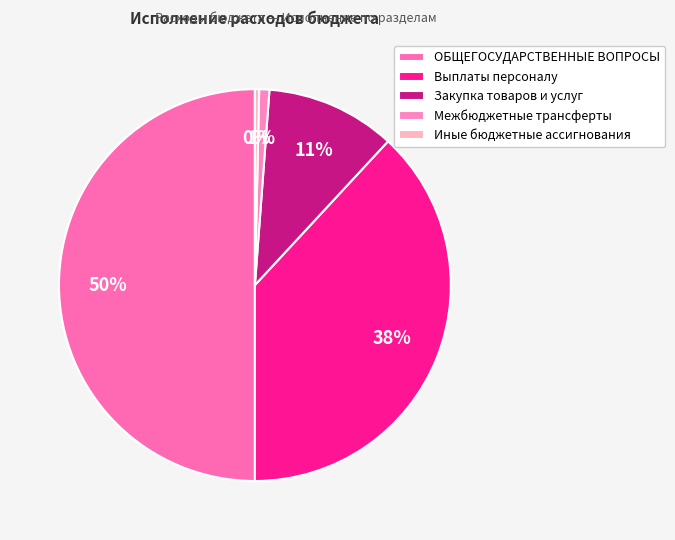

The Межбюджетные трансферты slice represents 11% of the pie. True or false?

False